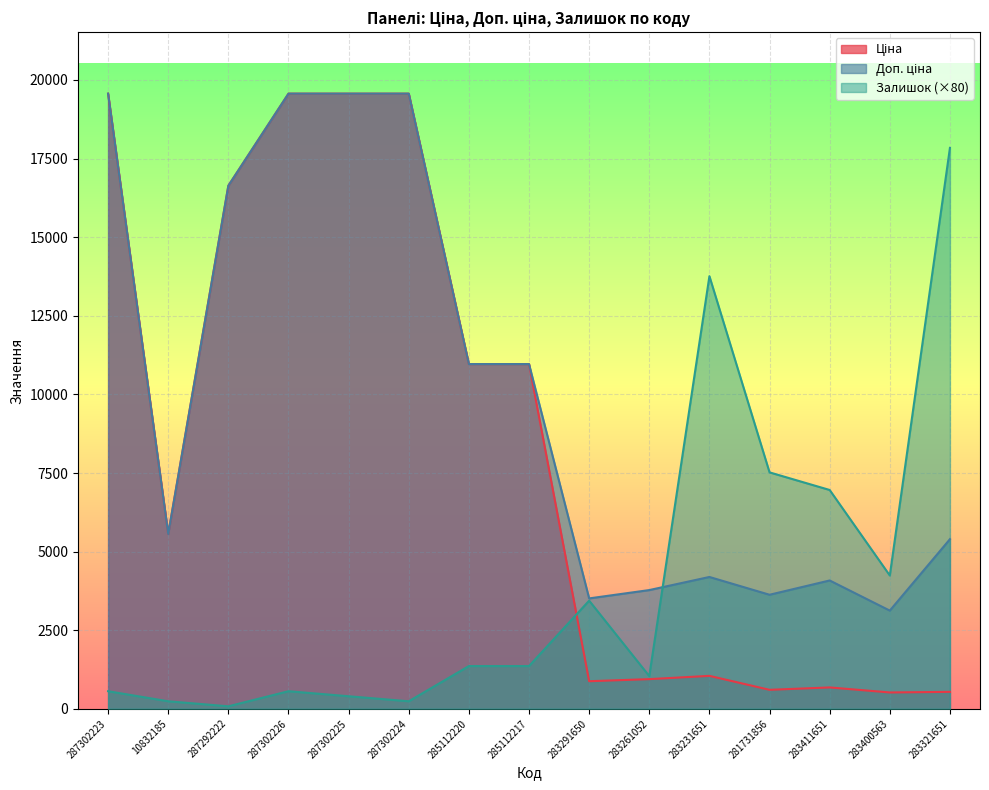

Reading left to right, list all the values displayed in this chart.

Ціна: 19564.9	5560.3	16636.8	19564.9	19564.9	19564.9	10964.4	10964.4	878.0	944.2	1048.4	604.6	680.4	520.6	539.6
Доп. ціна: 19564.9	5560.3	16636.8	19564.9	19564.9	19564.9	10964.4	10964.4	3511.9	3777.0	4193.5	3627.9	4082.3	3123.8	5395.7
Залишок: 560.0	240.0	80.0	560.0	400.0	240.0	1360.0	1360.0	3440.0	1040.0	13760.0	7520.0	6960.0	4240.0	17840.0